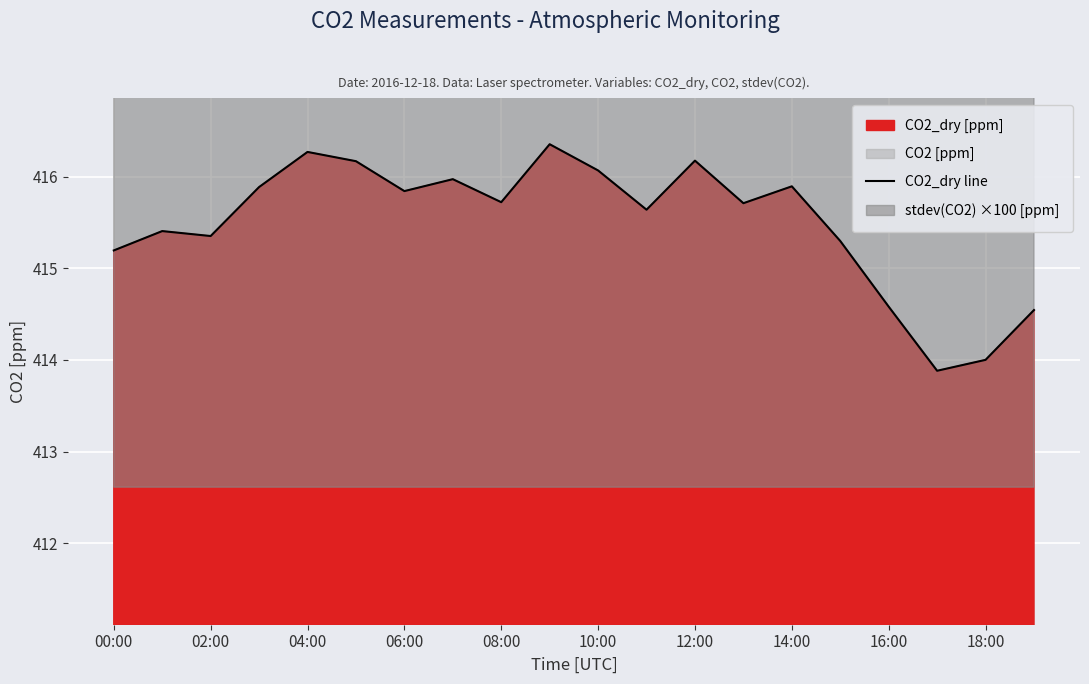

How many data points are above 415?

16